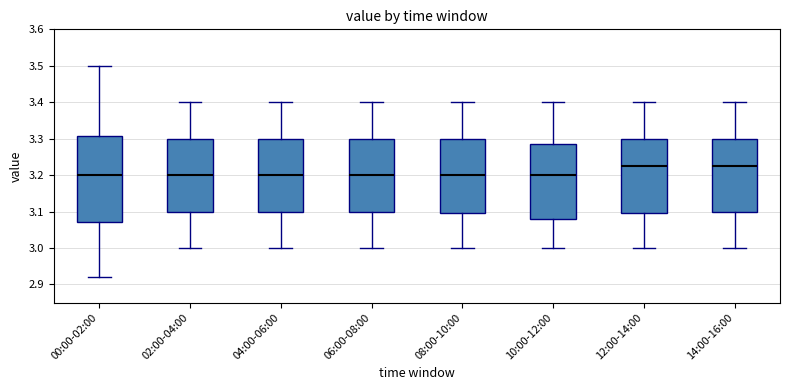

Reading left to right, read every box against the y-axis: the position of its median line, the range the box covers, and the ends of its whiskers. The values are not printed on the chart, so give them approximately, as read against the axis.

00:00-02:00: median 3.20, box 3.07 to 3.31, whiskers 2.92 to 3.50
02:00-04:00: median 3.20, box 3.10 to 3.30, whiskers 3.00 to 3.40
04:00-06:00: median 3.20, box 3.10 to 3.30, whiskers 3.00 to 3.40
06:00-08:00: median 3.20, box 3.10 to 3.30, whiskers 3.00 to 3.40
08:00-10:00: median 3.20, box 3.10 to 3.30, whiskers 3.00 to 3.40
10:00-12:00: median 3.20, box 3.08 to 3.29, whiskers 3.00 to 3.40
12:00-14:00: median 3.23, box 3.10 to 3.30, whiskers 3.00 to 3.40
14:00-16:00: median 3.23, box 3.10 to 3.30, whiskers 3.00 to 3.40